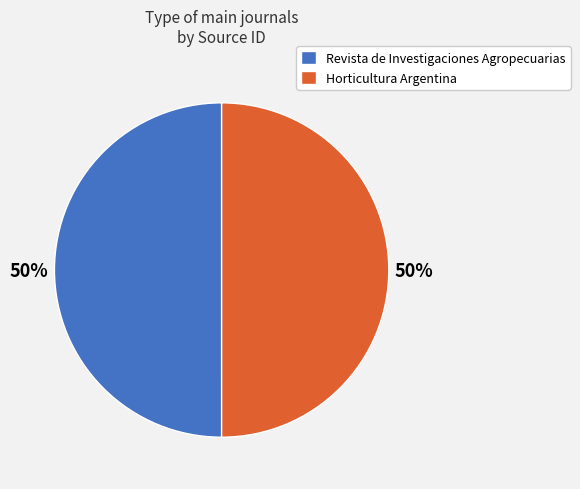

What is the ratio of the value at Horticultura Argentina to the value at Revista de Investigaciones Agropecuarias?

1.0